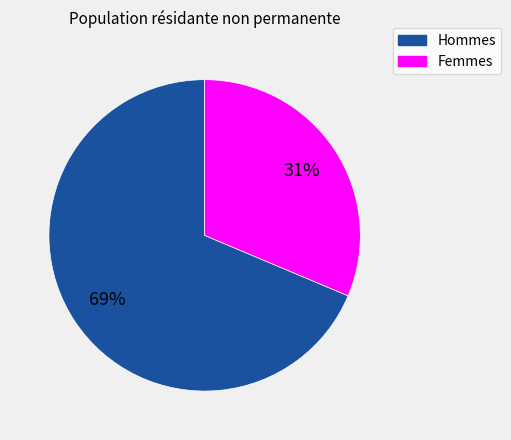

To the nearest percent, what portion does Hommes represent?

69%